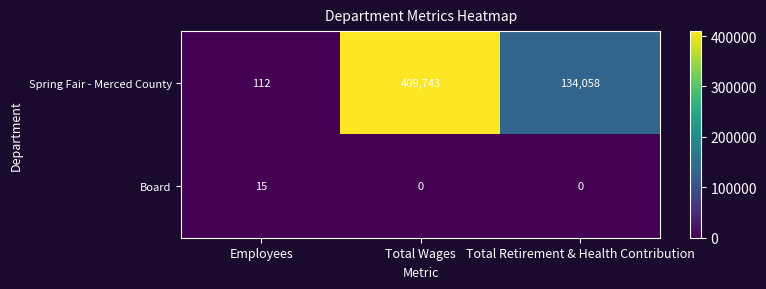

Between Employees and Total Retirement & Health Contribution, which series saw the biggest shift?

Spring Fair - Merced County